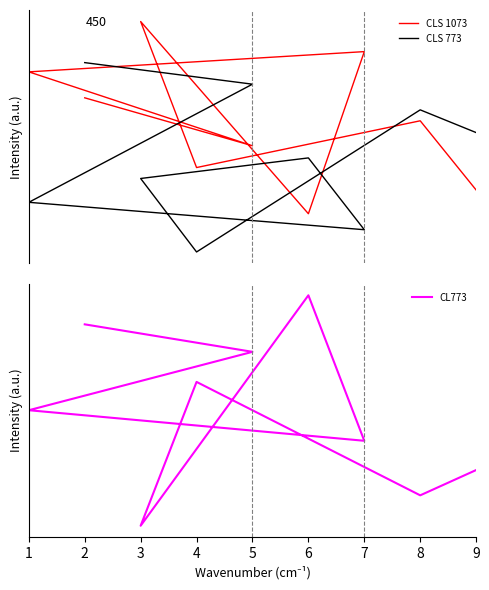

Reading left to right, what are all the values shown in this chart?

CLS 1073: 3.6	6.5	4.6	10.7	2.6	9.4	8.6	5.5	7.5
CLS 773: 6.0	7.0	1.1	4.1	5.0	2.0	3.1	8.1	9.0
CL773: 3.0	2.1	6.0	1.1	9.0	4.0	5.0	7.0	8.0